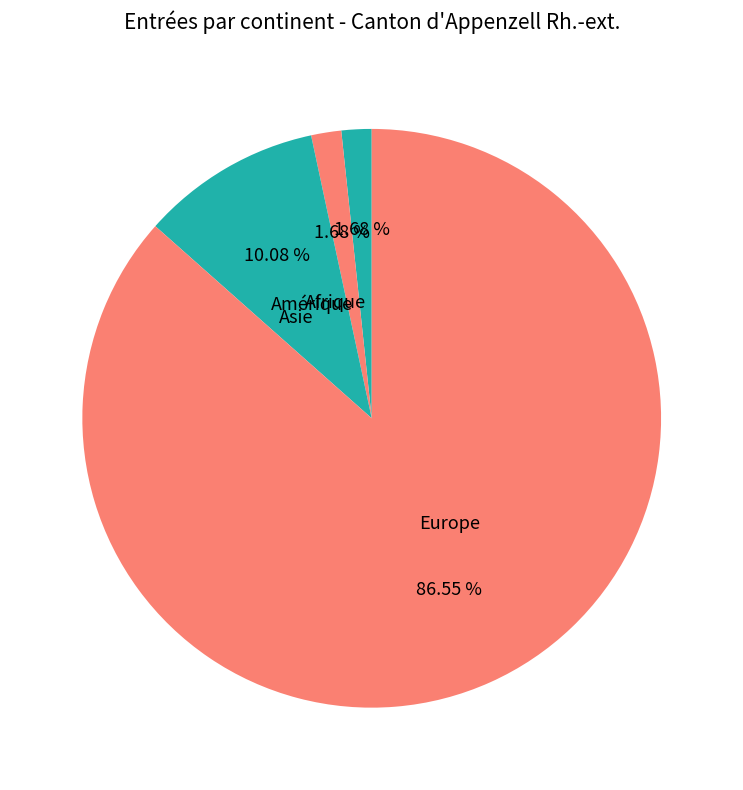

To the nearest percent, what is the average slice percentage?

25%